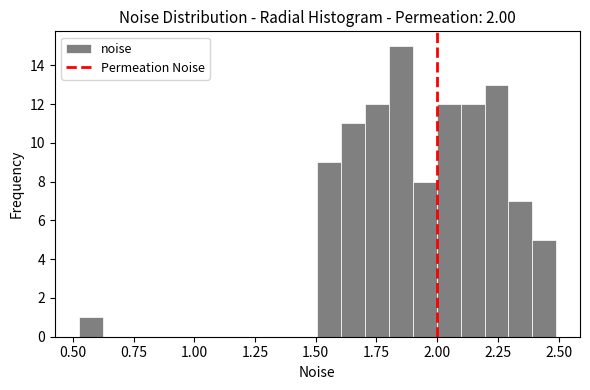

Around what value on the x-axis is the tallest bar? Give the approximate position of its centre, as read against the axis.

1.85